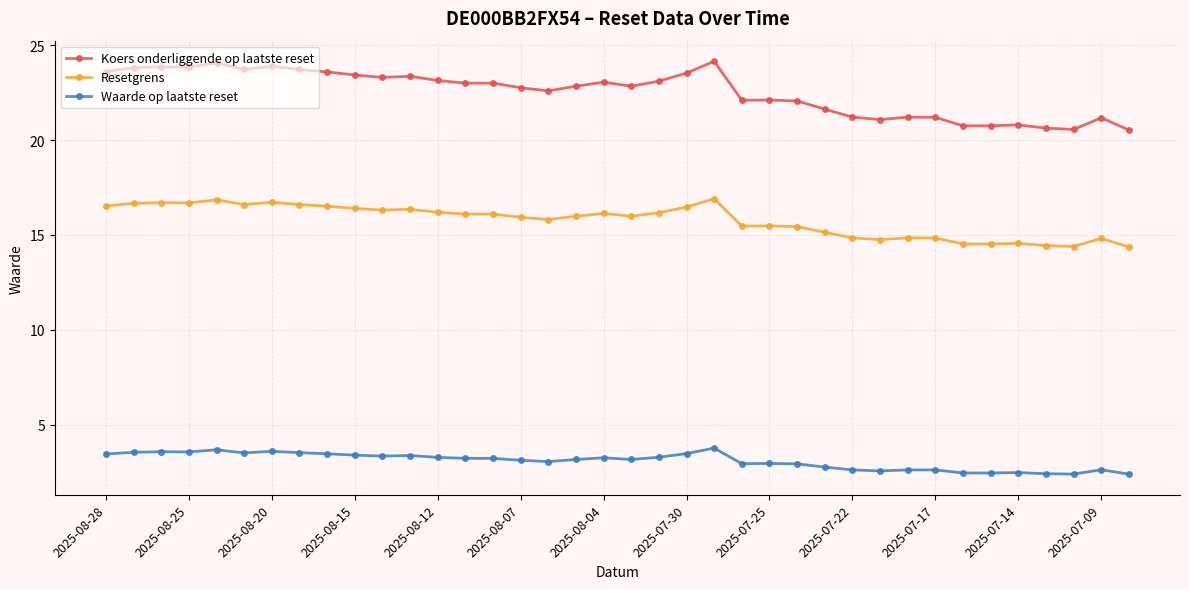

At how many categories does at least one series exceed 14?

38